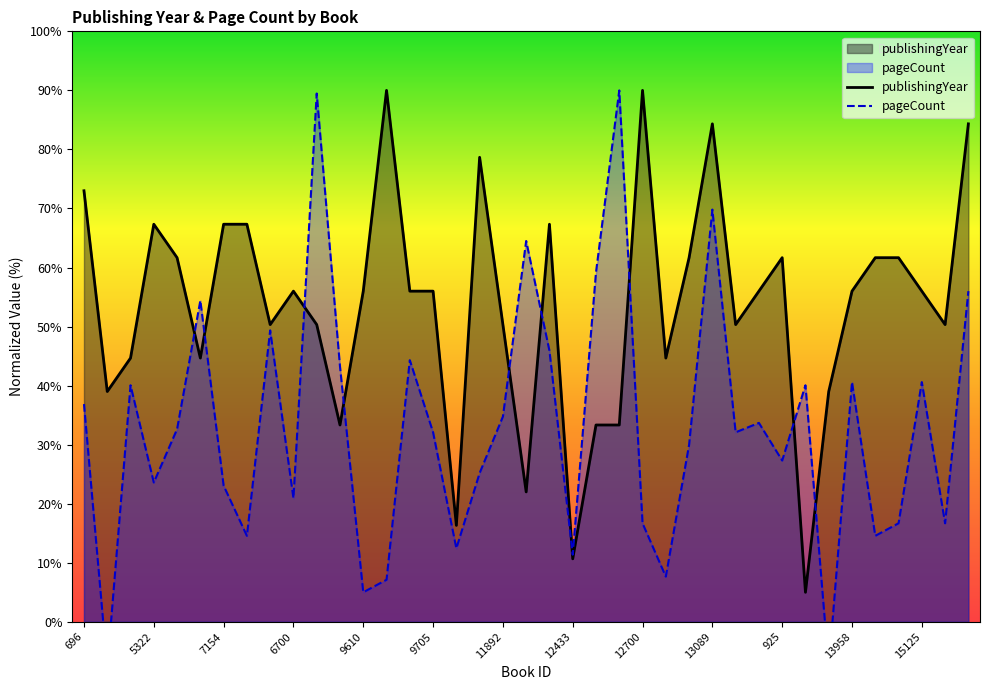

Rank the categories by pageCount value from lowest to highest.

117, 13897, 9610, 10398, 13004, 12433, 11479, 7294, 14498, 12700, 14966, 15205, 6700, 7154, 5322, 11509, 925, 13069, 9705, 13091, 6215, 366, 11892, 696, 1513, 13367, 13958, 15125, 9561, 9704, 12393, 7579, 7321, 2197, 12453, 11232, 13089, 8806, 12596